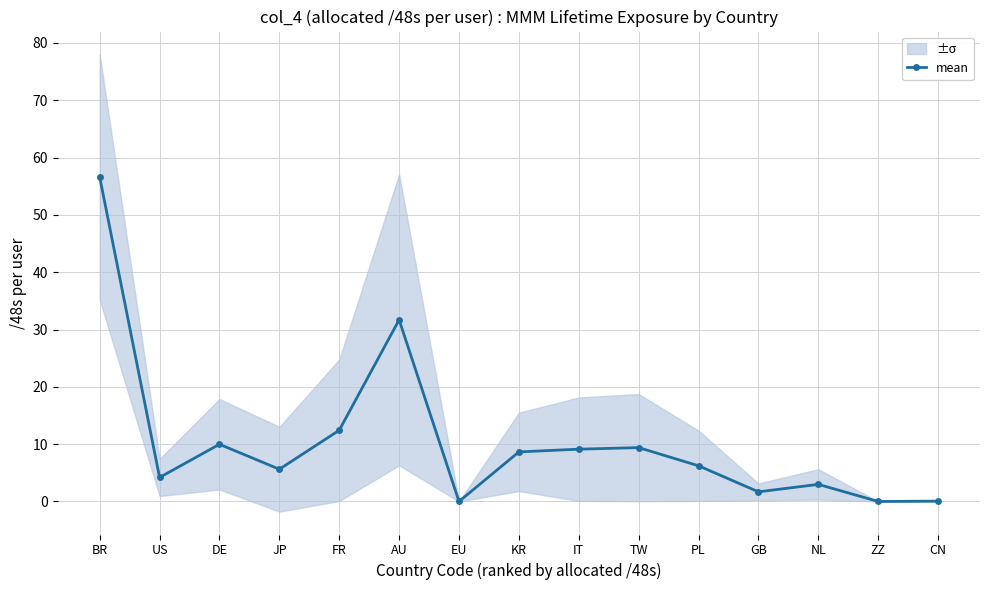

Between ZZ and GB, which is larger?

GB